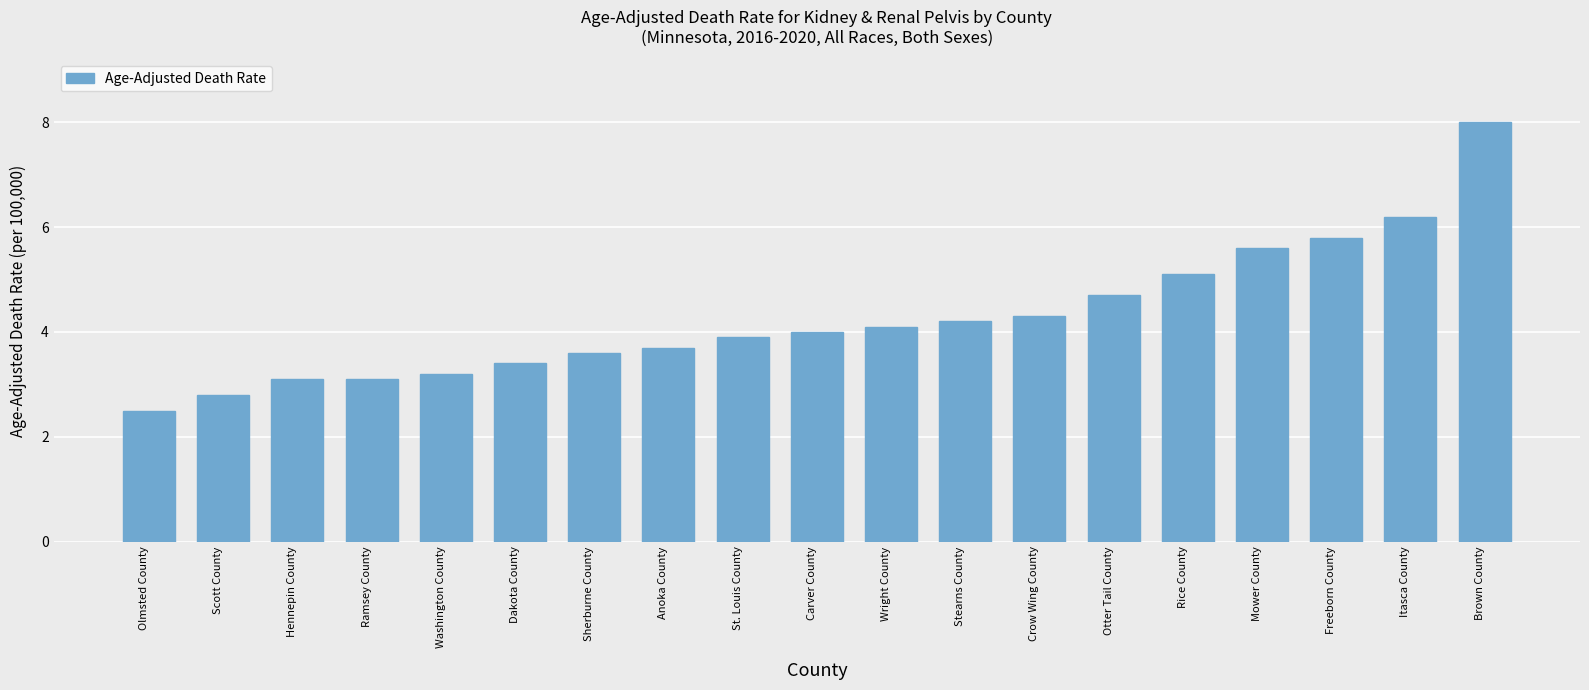

Approximately how many times larger is the value at Ramsey County compared to Crow Wing County?

0.7